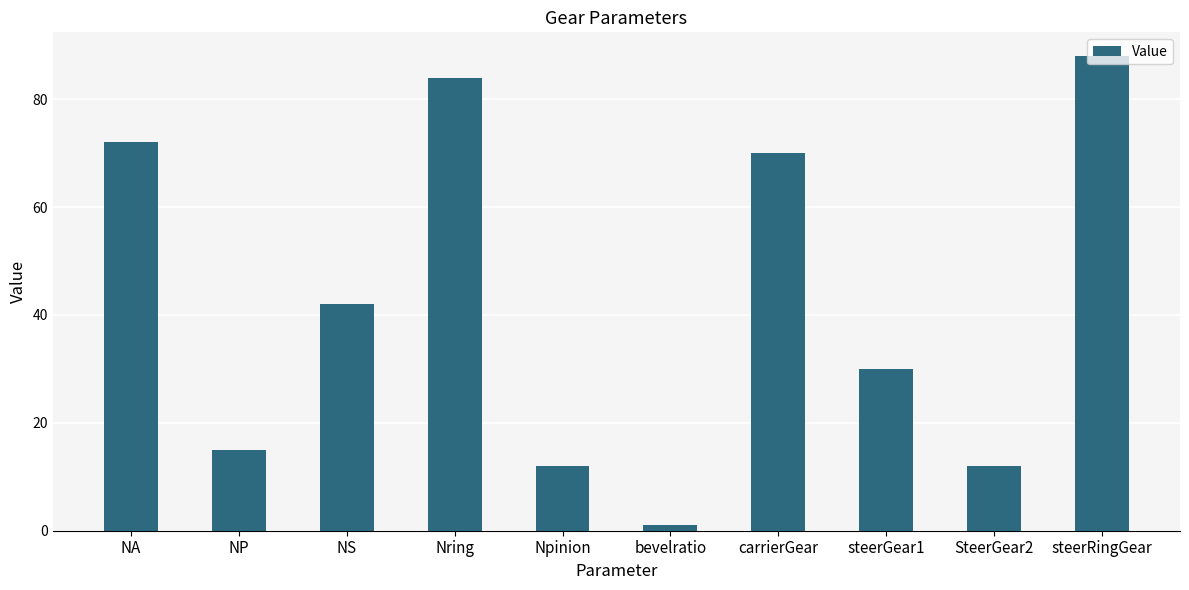

Which label corresponds to the largest value in the chart?

steerRingGear